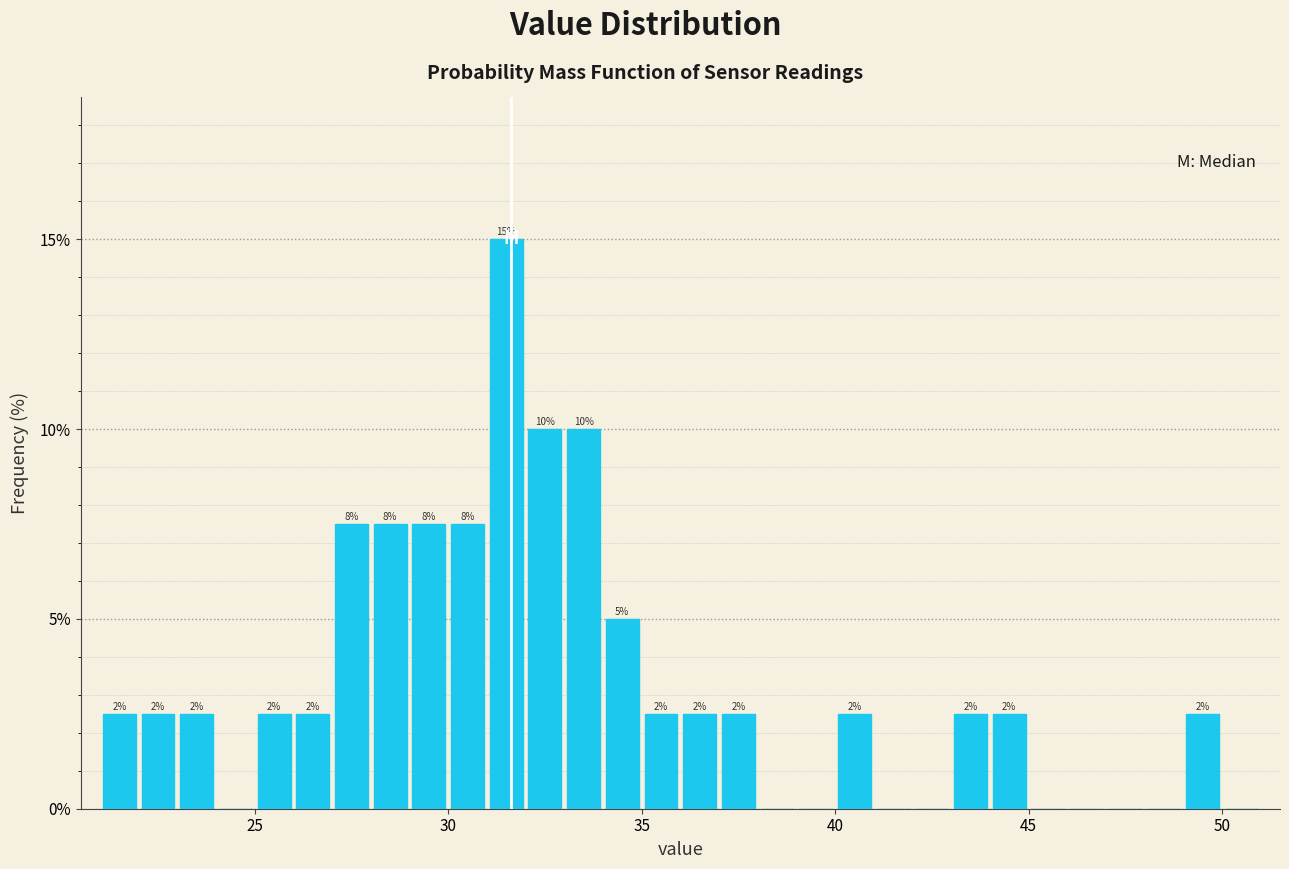

Around what value on the x-axis is the tallest bar? Give the approximate position of its centre, as read against the axis.

31.5